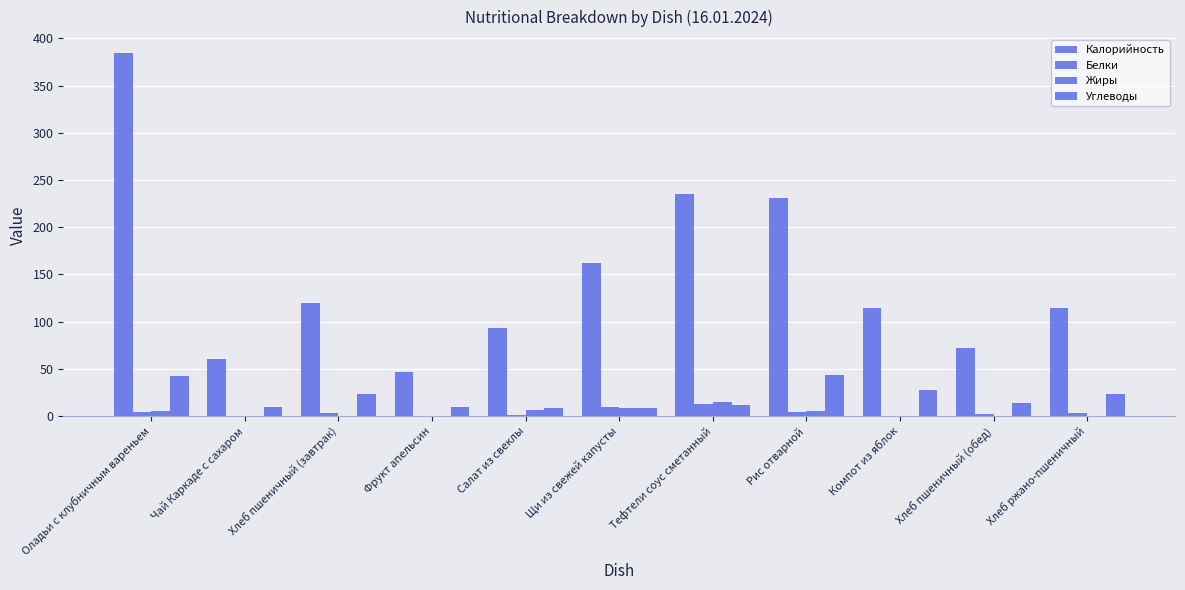

Are the bars grouped side by side (vs. stacked)?

Yes